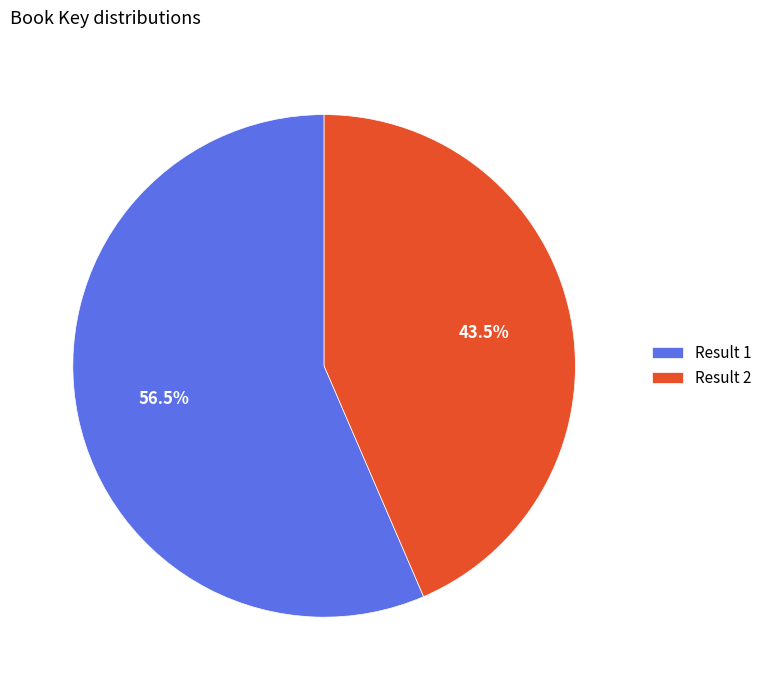

What is the ratio of the value at Result 1 to the value at Result 2?

1.3